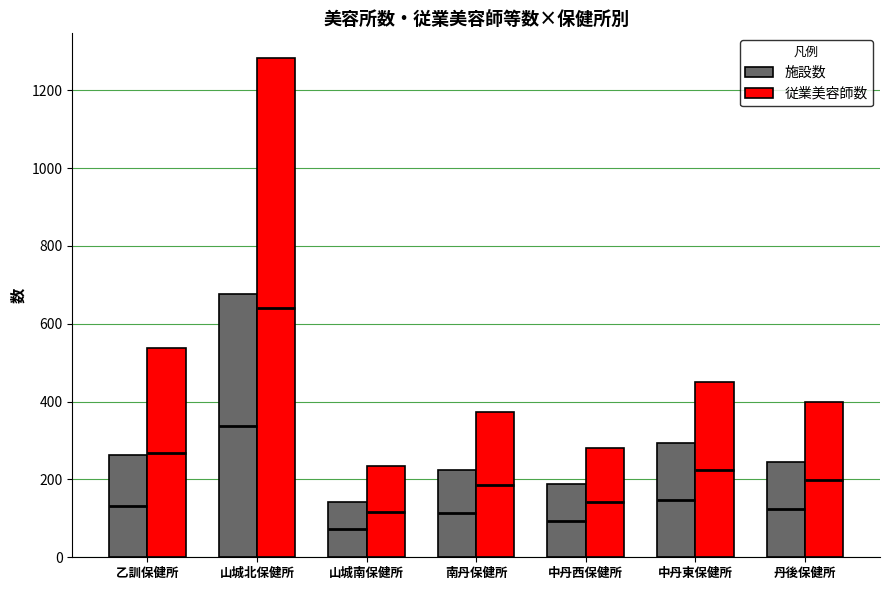

What is the sum of the 施設数 values at 山城南保健所 and 中丹東保健所?

436